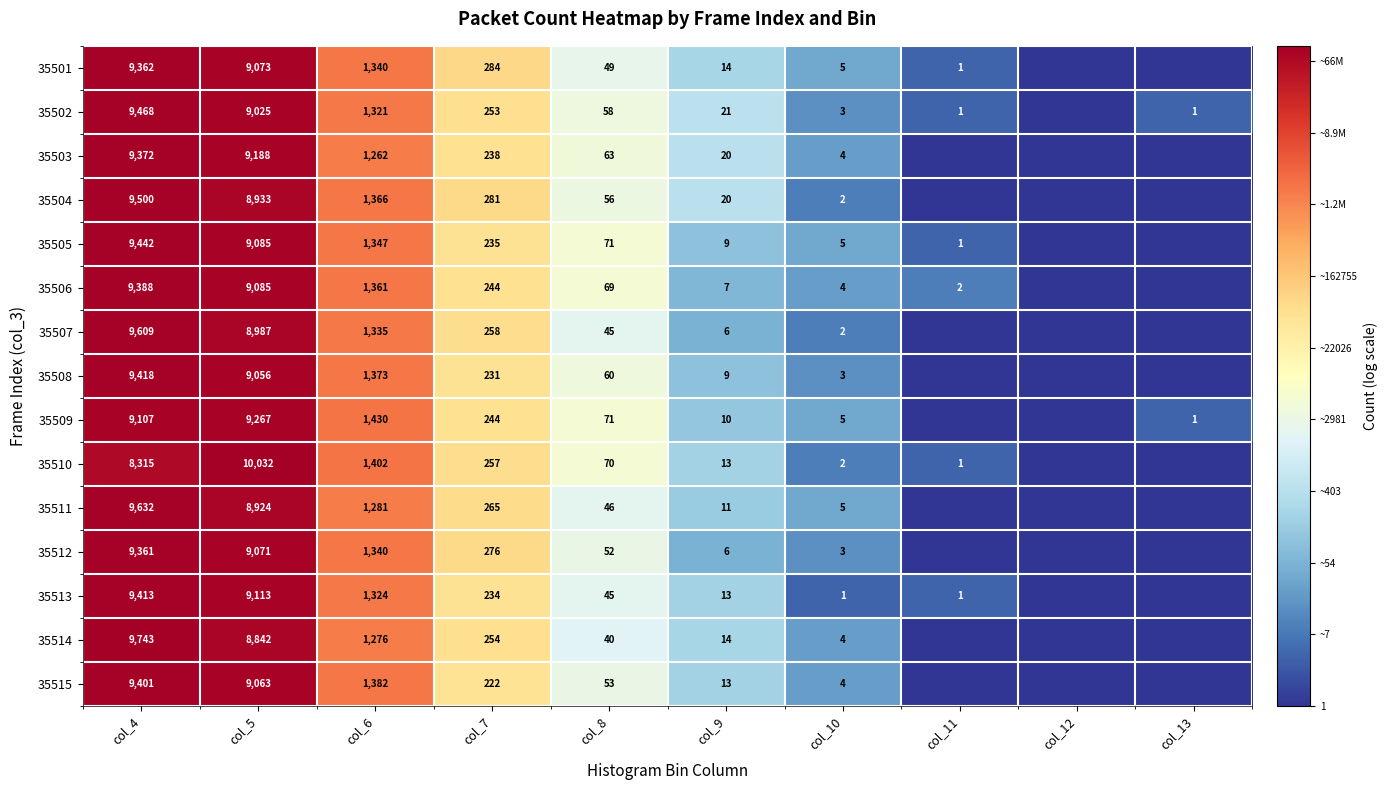

True or false: 35505 has a value of 4.2 at col_6.

False